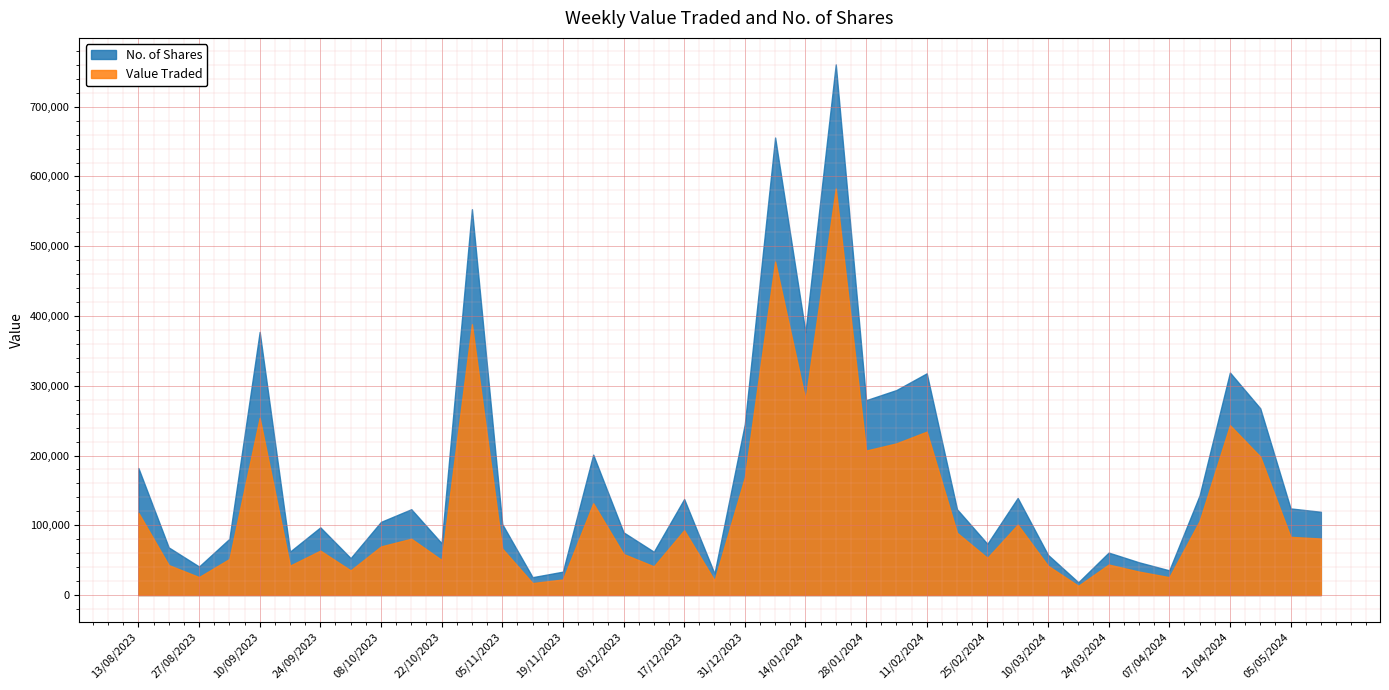

What is the total value across all series at 25/02/2024?

126721